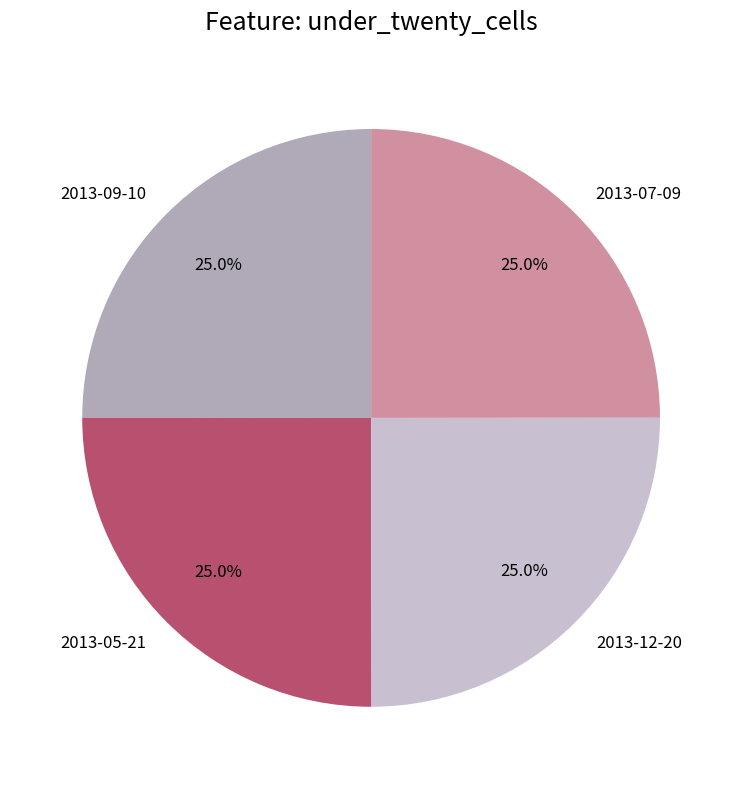

Does 2013-05-21 represent more than half of the total?

No